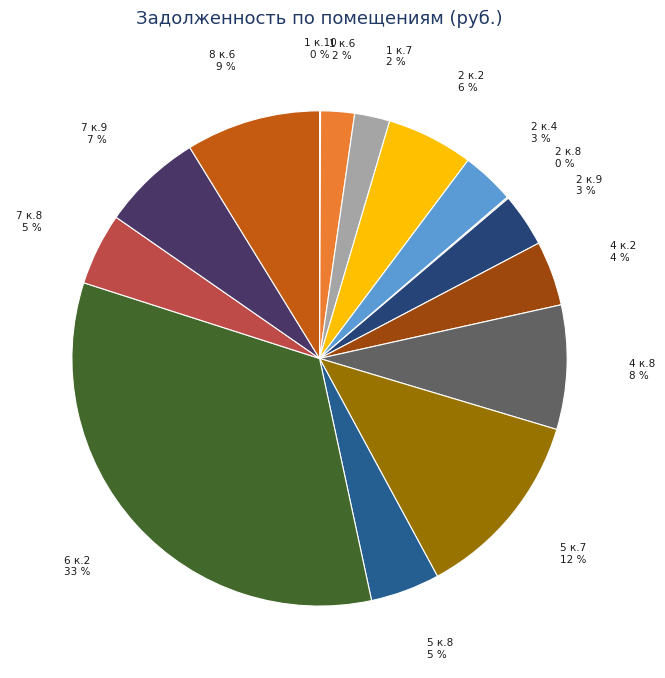

Count the number of slices in the pie.

15